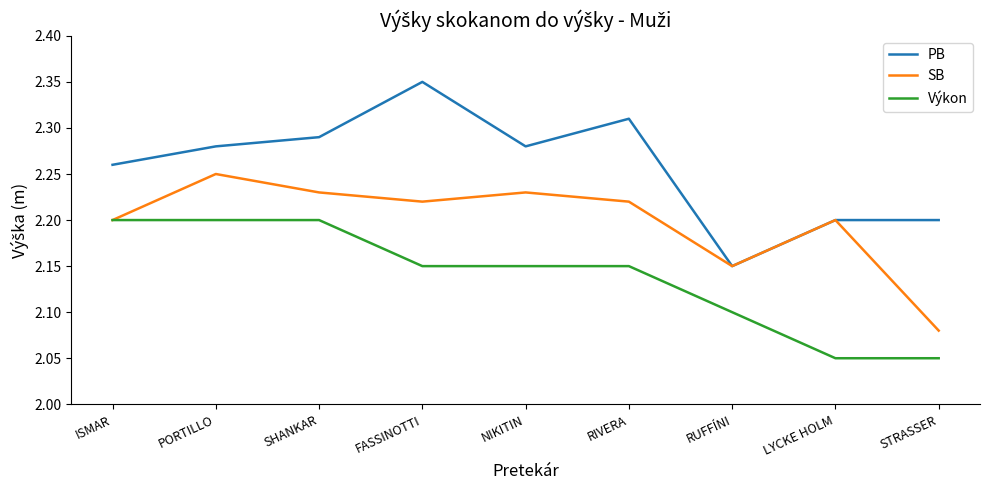

List the series in order of their overall mean, highest first.

PB, SB, Výkon